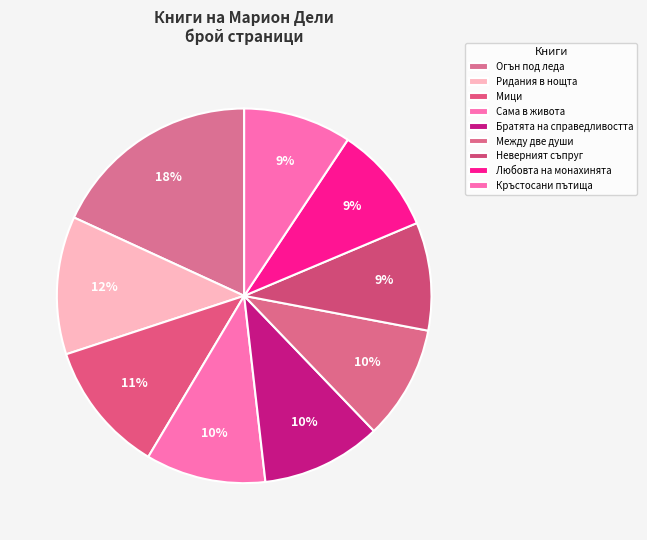

What percentage is NOT represented by Братята на справедливостта?

89.6%